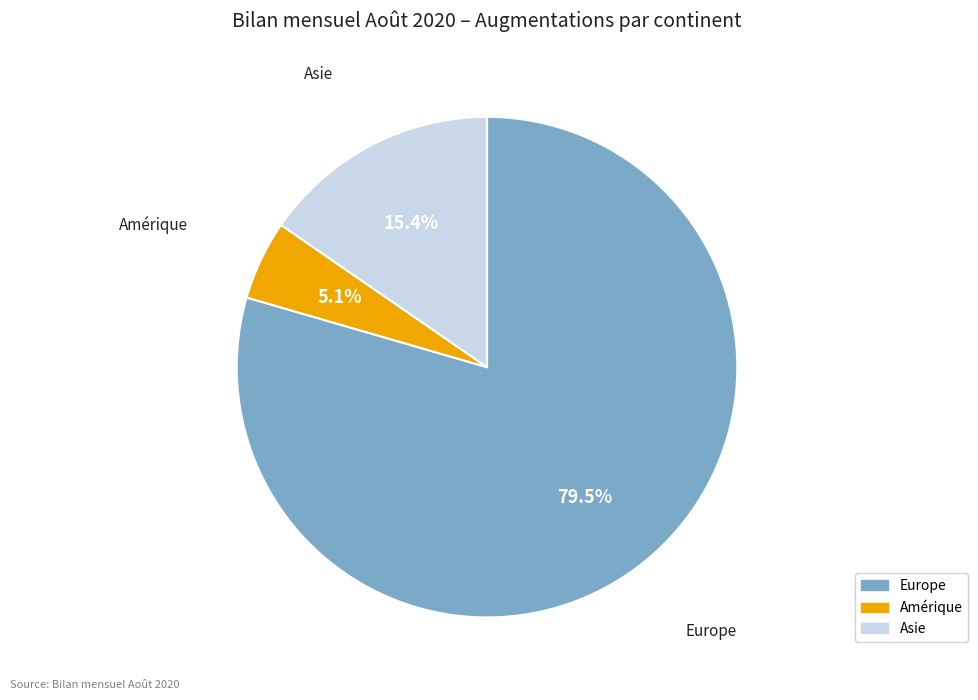

Does any single category account for the majority?

Yes